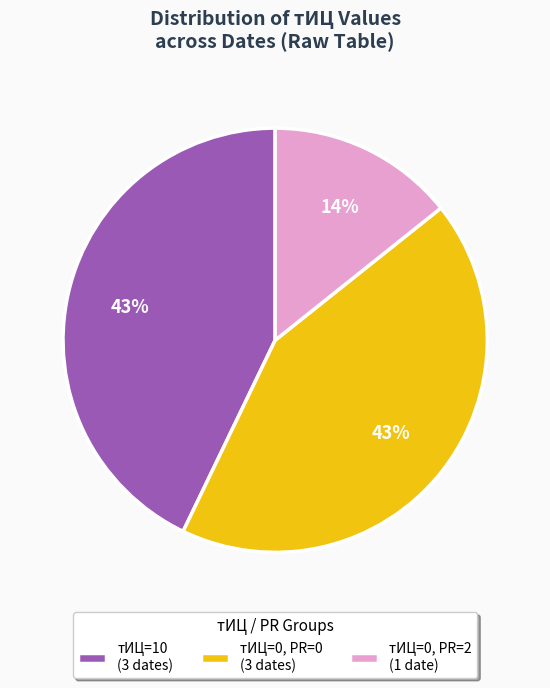

Does any single category account for the majority?

No